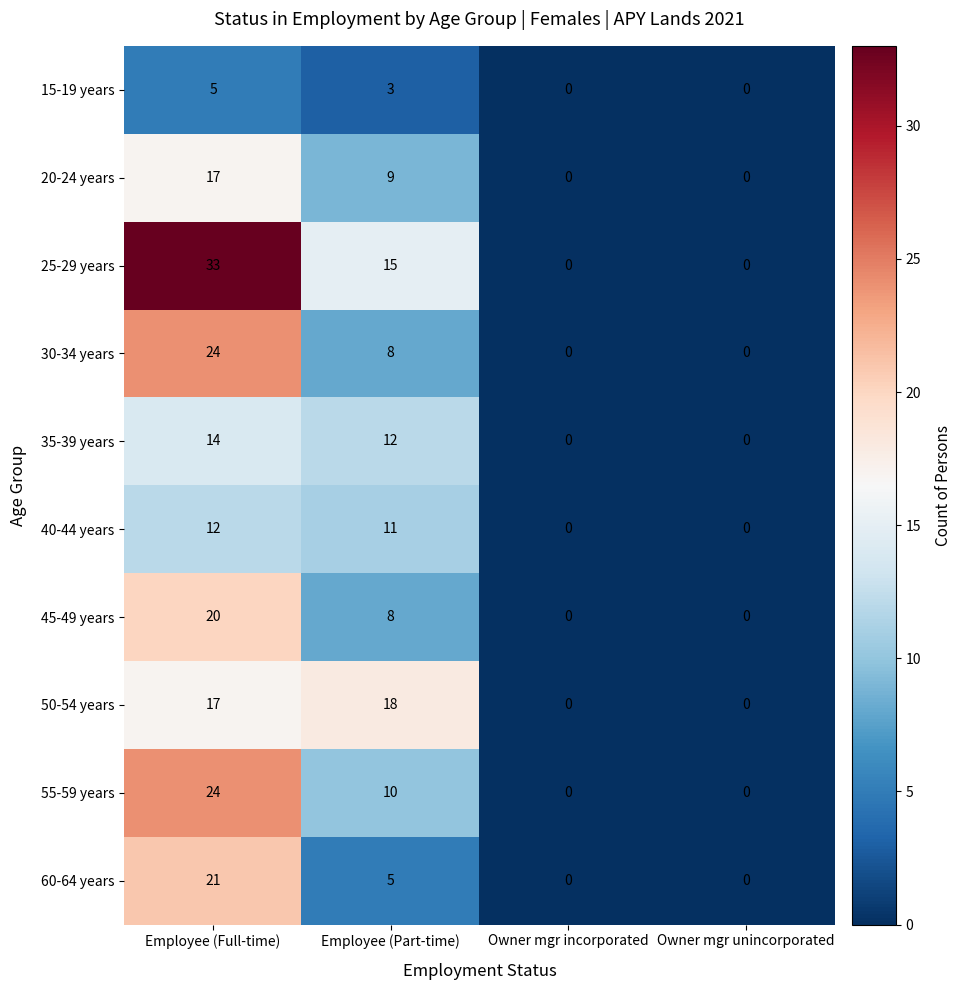

At which category is the sum across all series the highest?

Employee (Full-time)